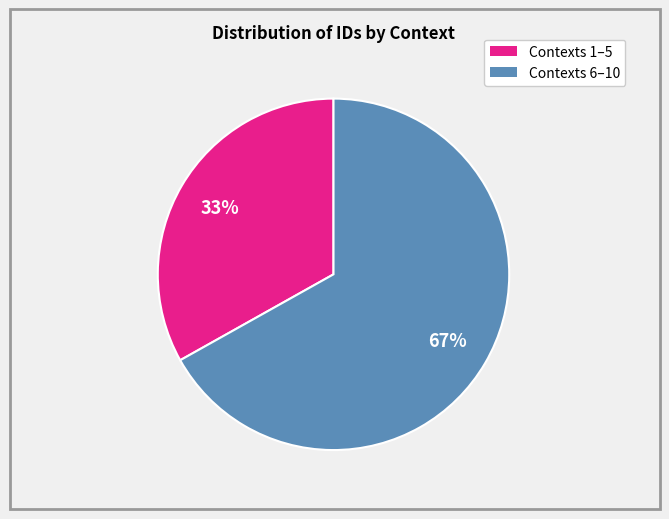

To the nearest percent, what is the difference between the largest and smallest slice percentages?

34%